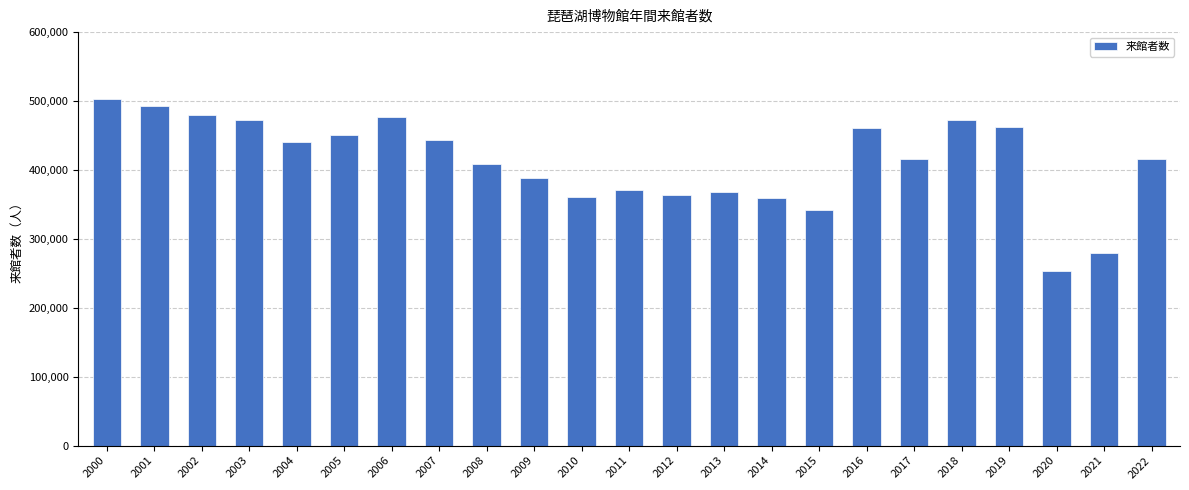

What is the change in value from 2009 to 2022?

+27891